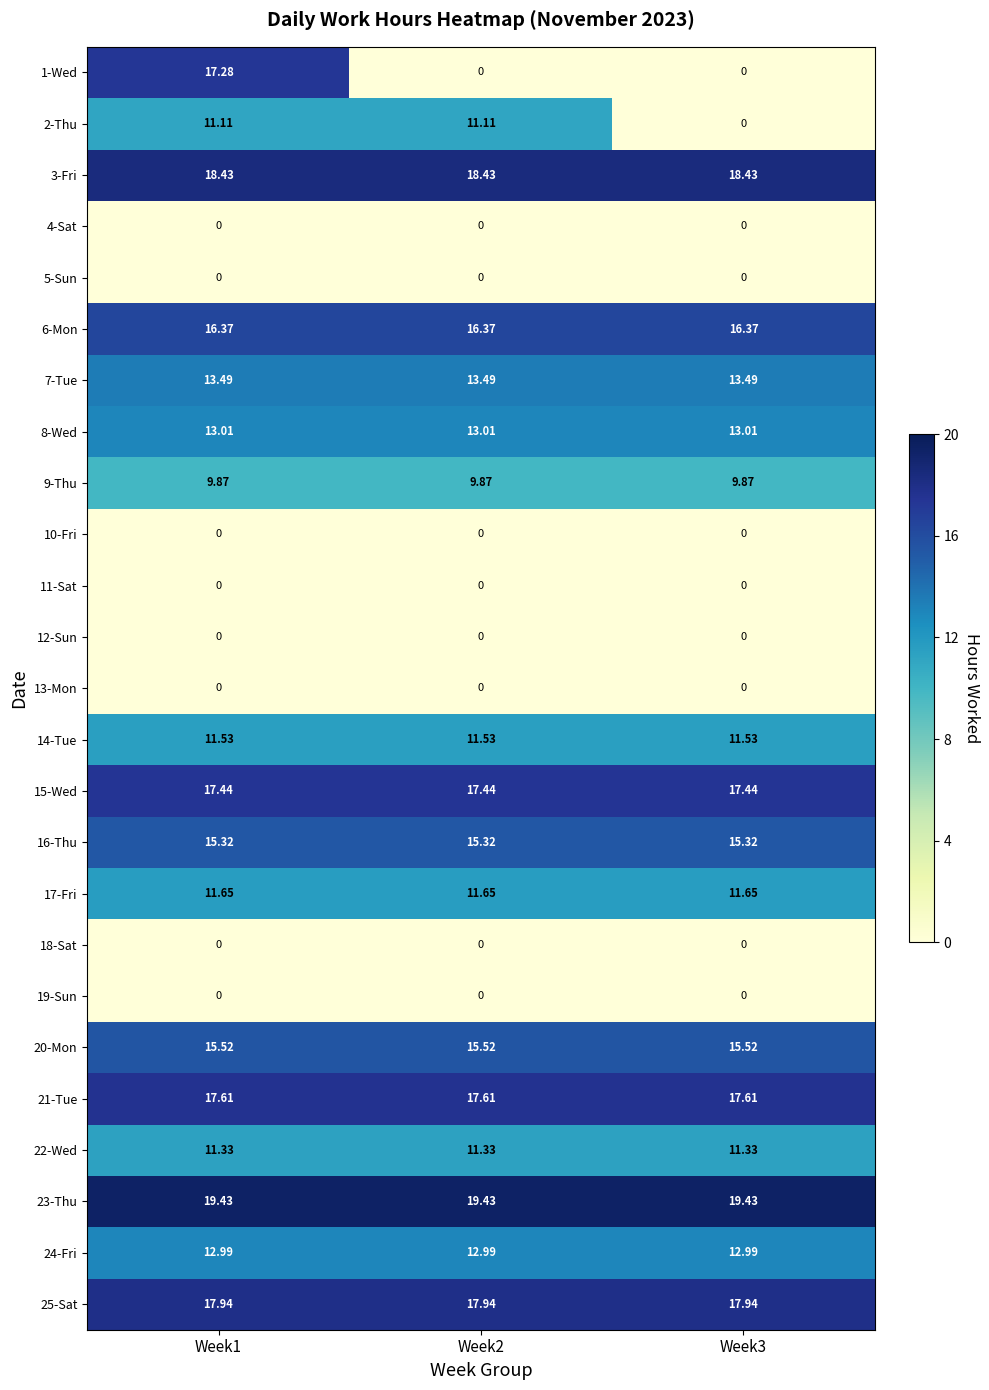

Is the value of 14-Tue at Week2 greater than the value of 6-Mon at Week3?

No